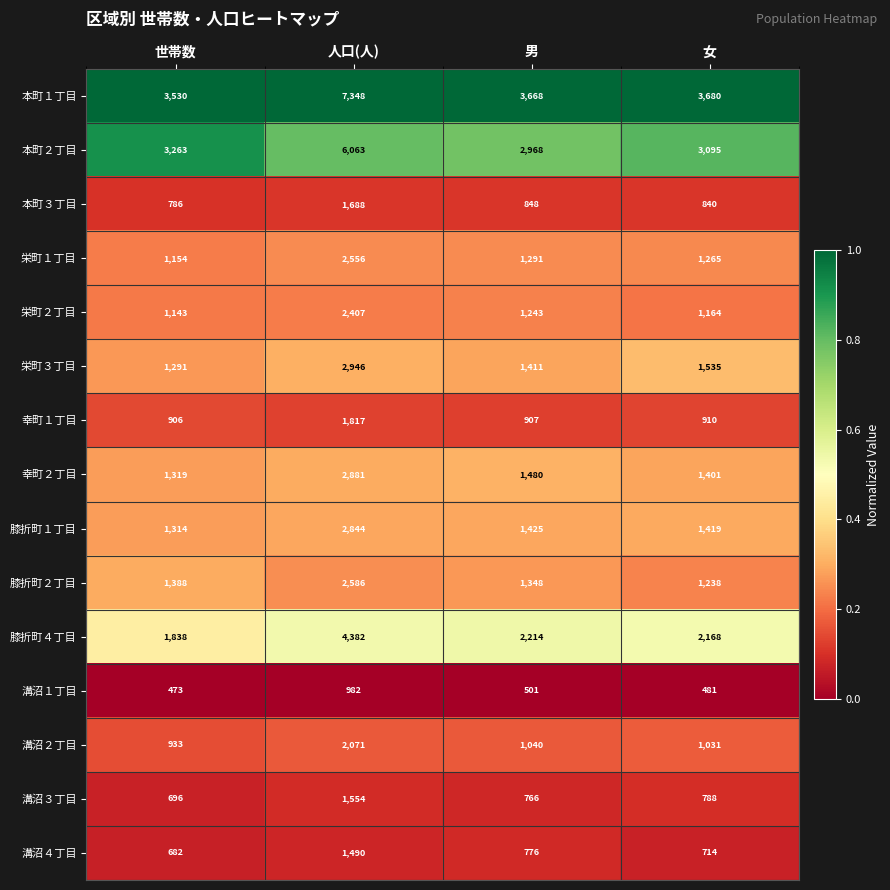

Rank the series at 世帯数 from highest to lowest value.

本町１丁目, 本町２丁目, 膝折町４丁目, 膝折町２丁目, 幸町２丁目, 膝折町１丁目, 栄町３丁目, 栄町１丁目, 栄町２丁目, 溝沼２丁目, 幸町１丁目, 本町３丁目, 溝沼３丁目, 溝沼４丁目, 溝沼１丁目